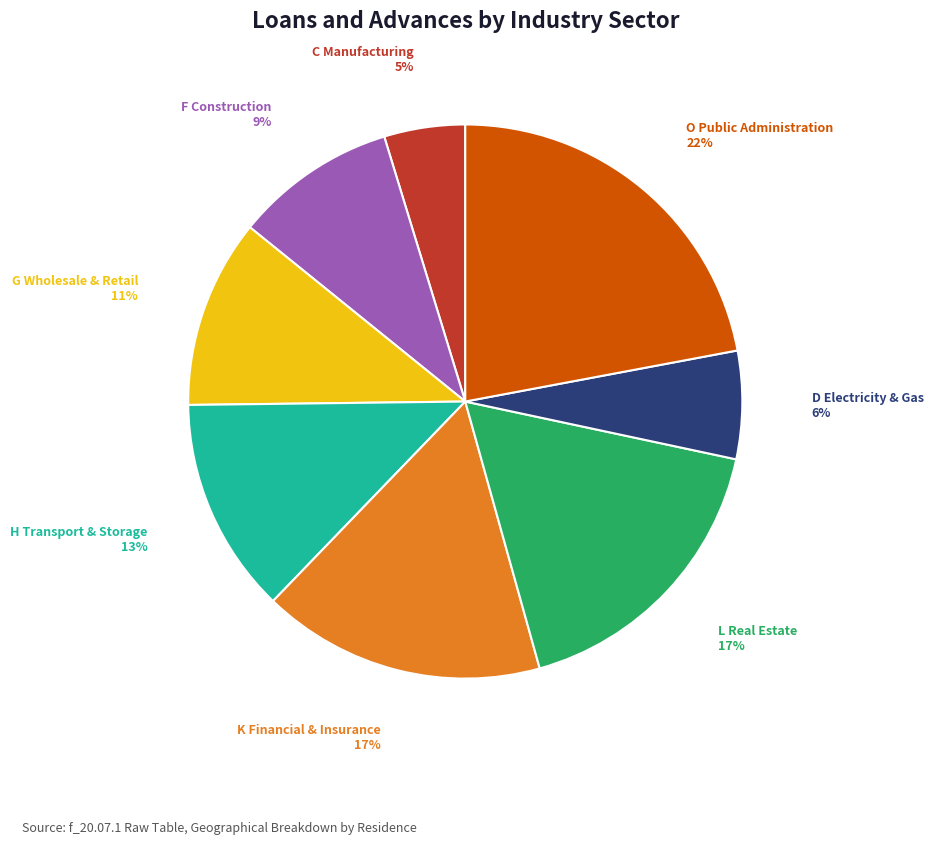

Count the number of slices in the pie.

8